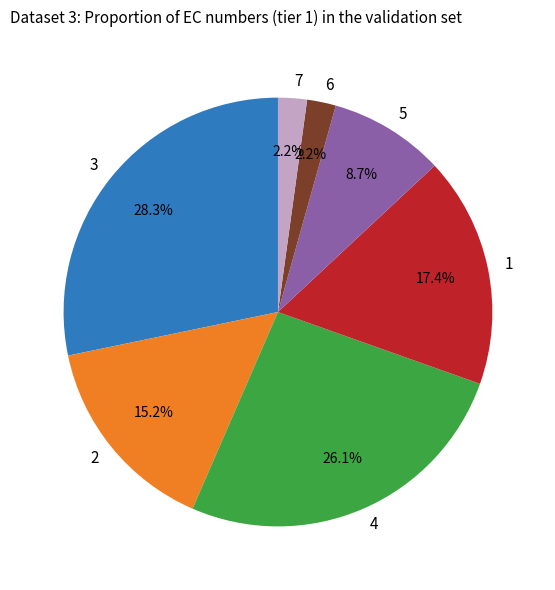

Is there a majority slice in this chart?

No